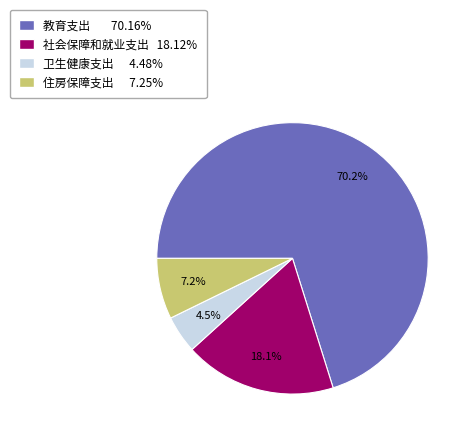

How many slices are in this pie chart?

4